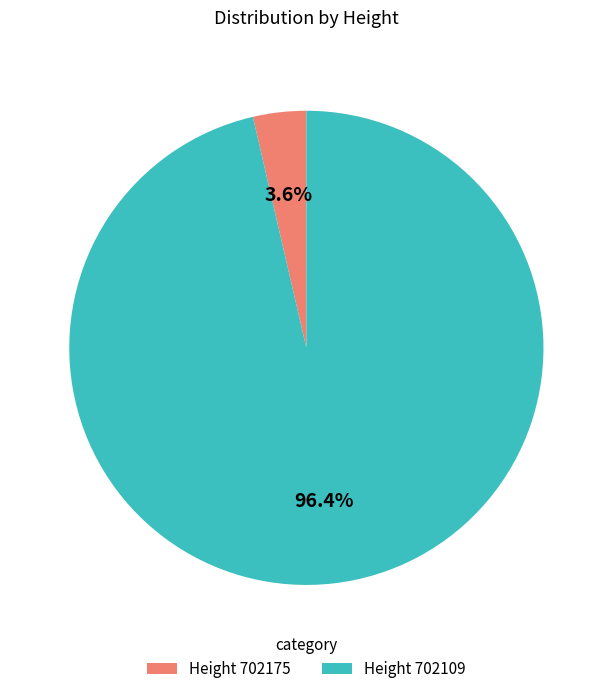

Rank the categories by value from highest to lowest.

Height 702109, Height 702175